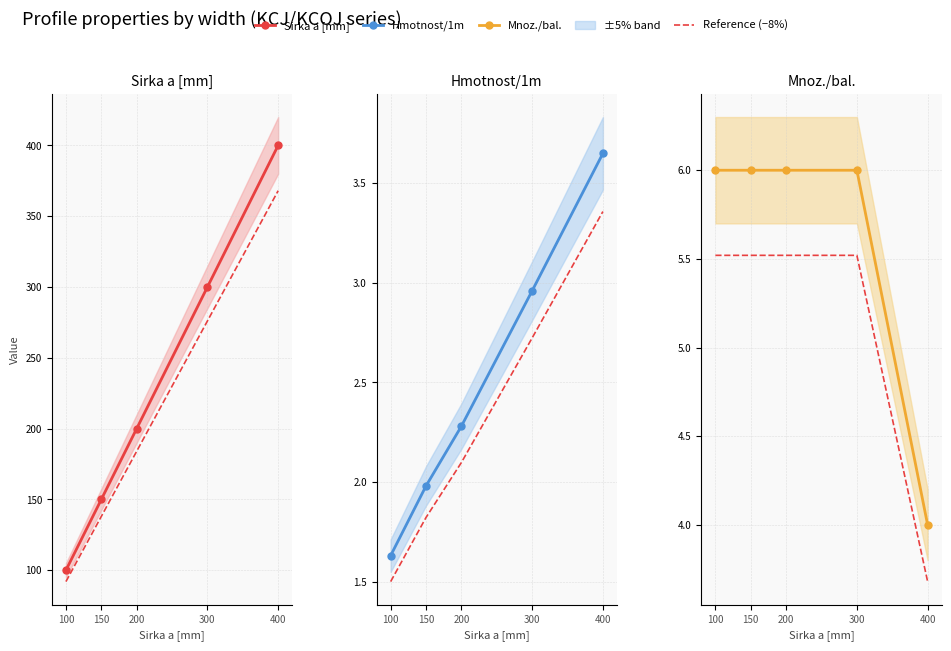

Is the value of Hmotnost/1m at 100 greater than the value of Mnoz./bal. at 150?

No